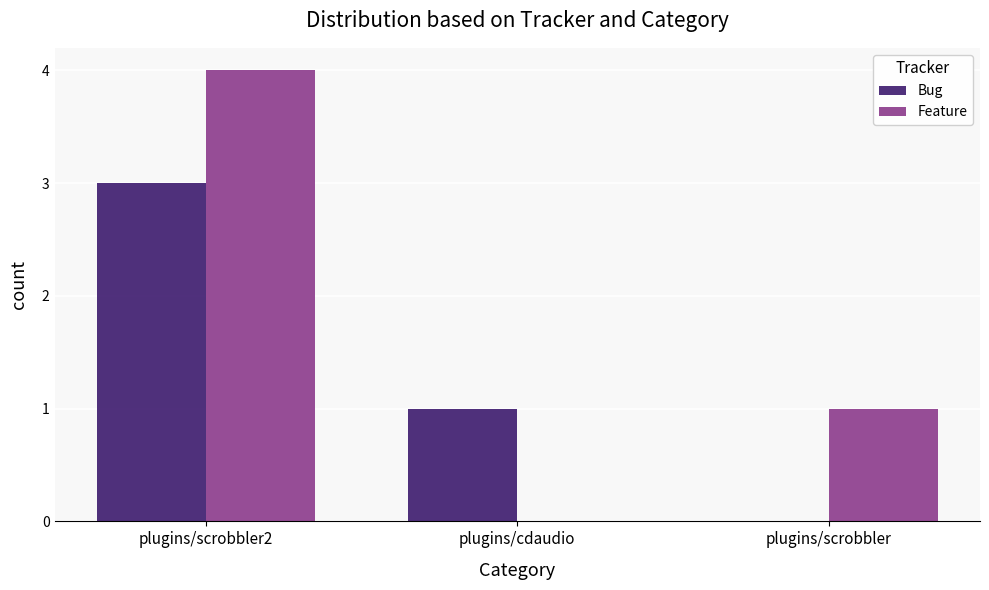

How many positive values does the Bug series have?

2